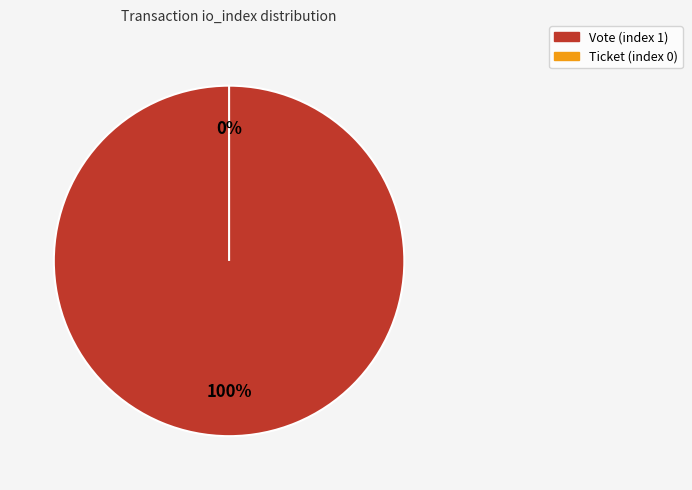

Rank the categories by value from highest to lowest.

Vote (index 1), Ticket (index 0)